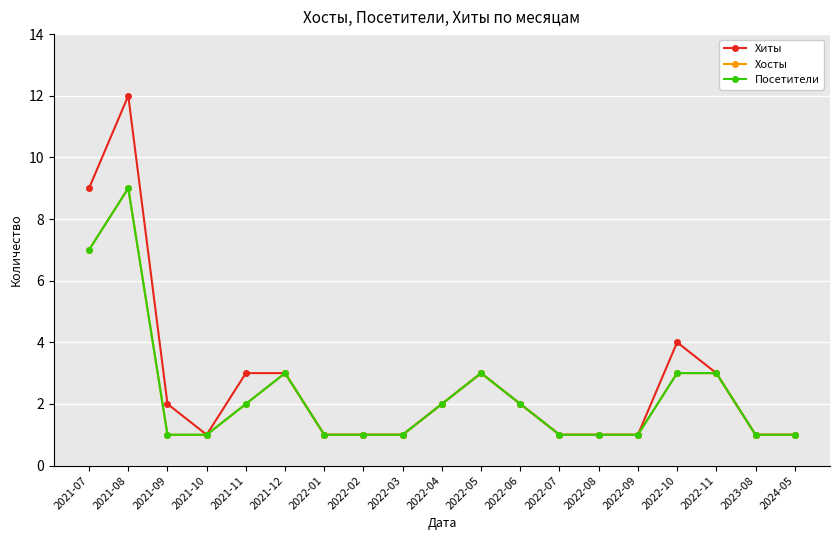

Between 2021-12 and 2022-04, which is larger?

2021-12